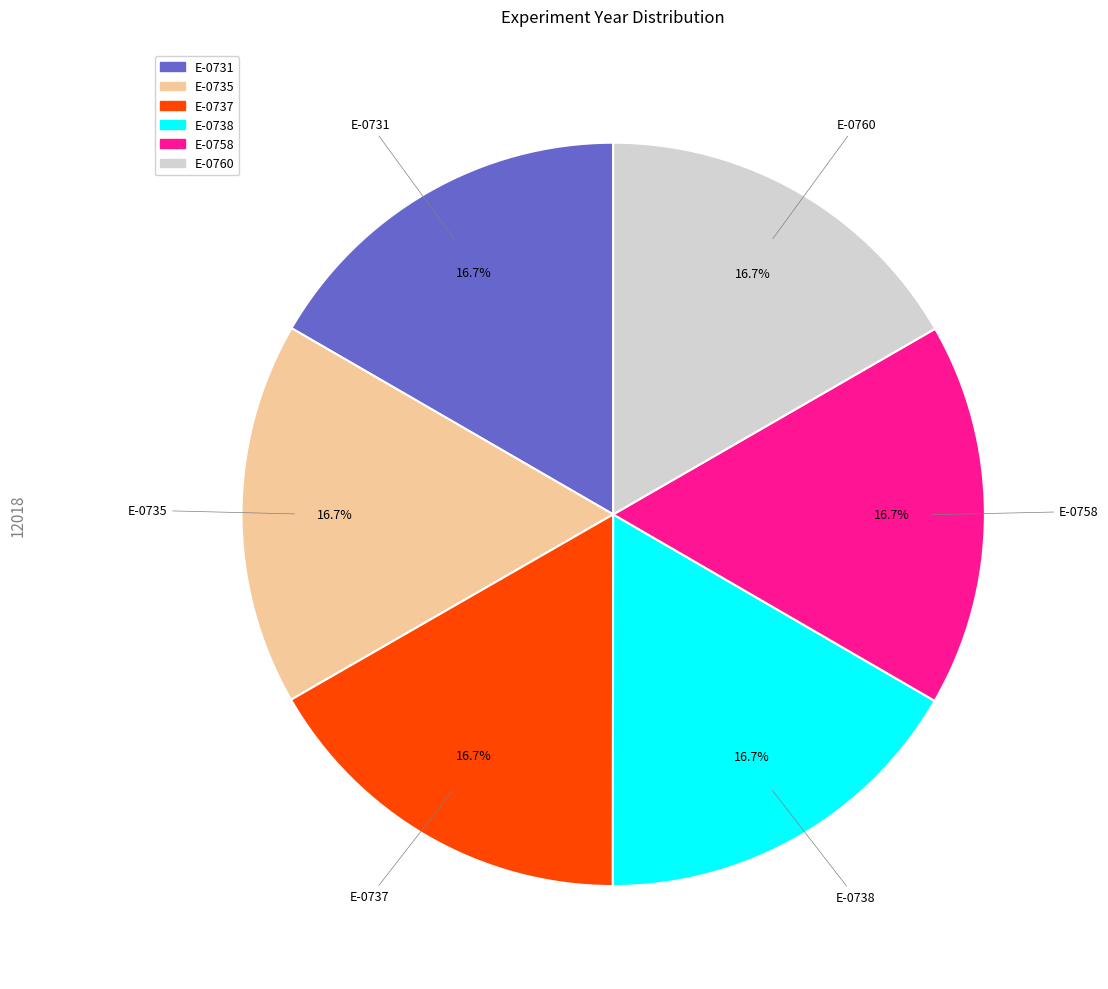

What is the total percentage of E-0737 and E-0738?

33.3%